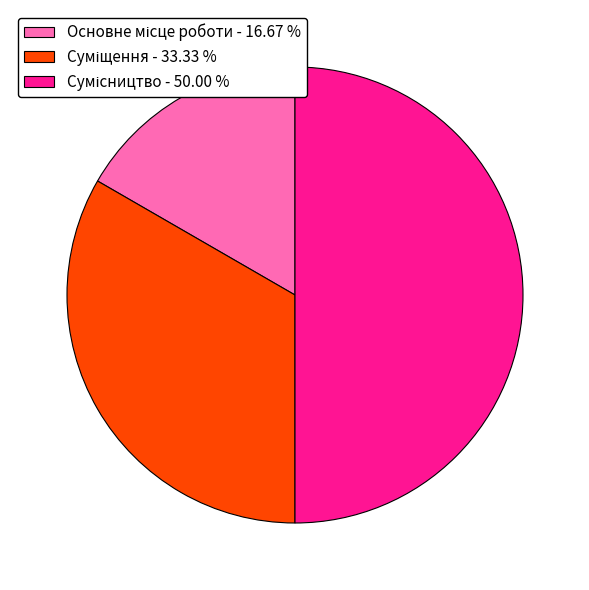

How many slices are in this pie chart?

3